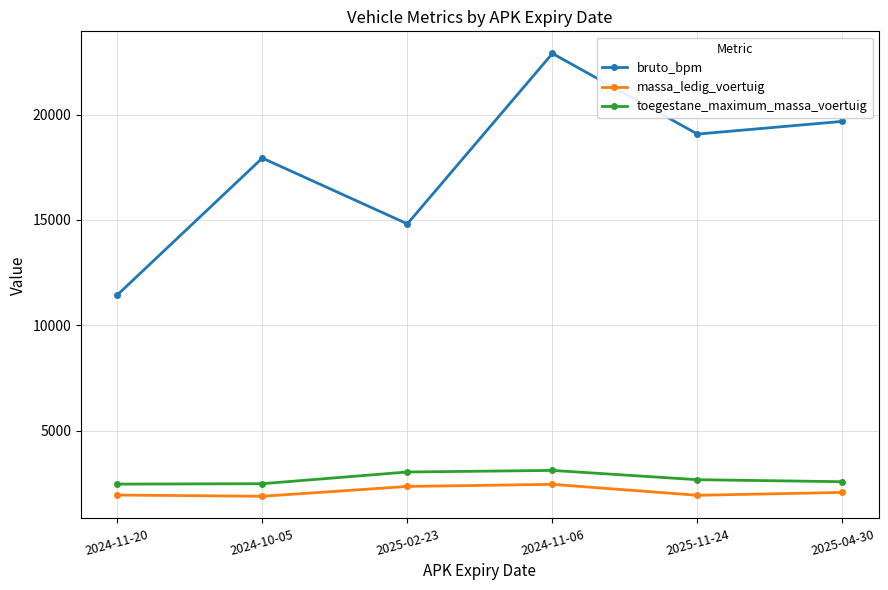

Which series has the largest total across all categories?

bruto_bpm